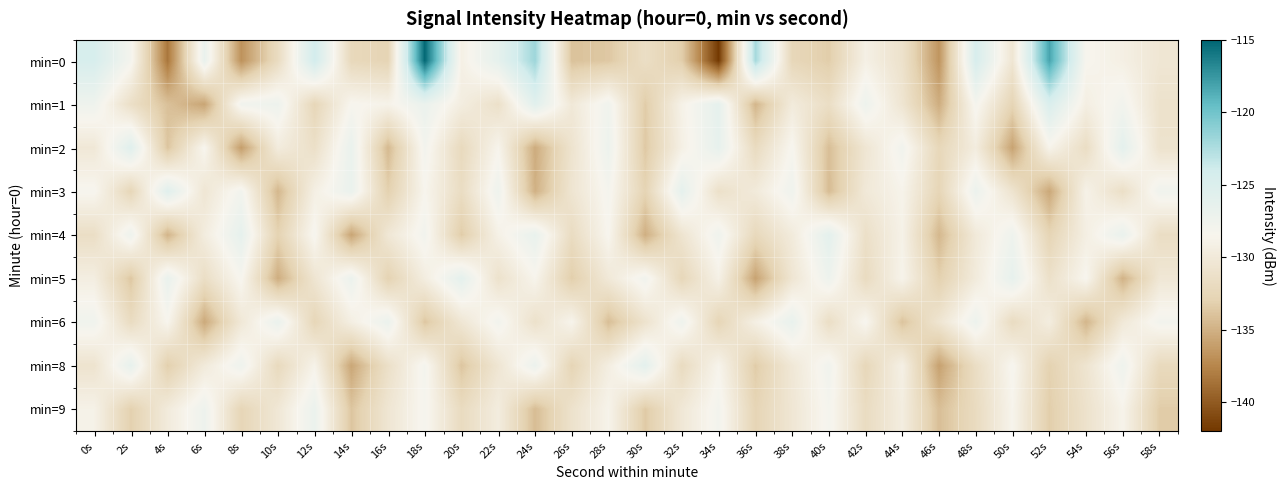

Between 2s and 22s, which is larger?

22s